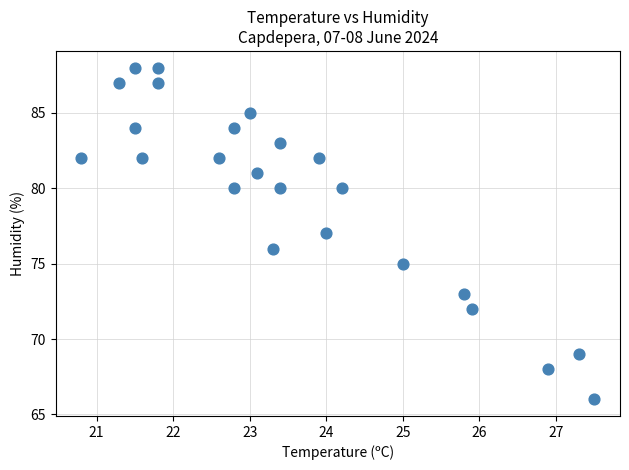

What is the range of Y values (max minus min)?

22